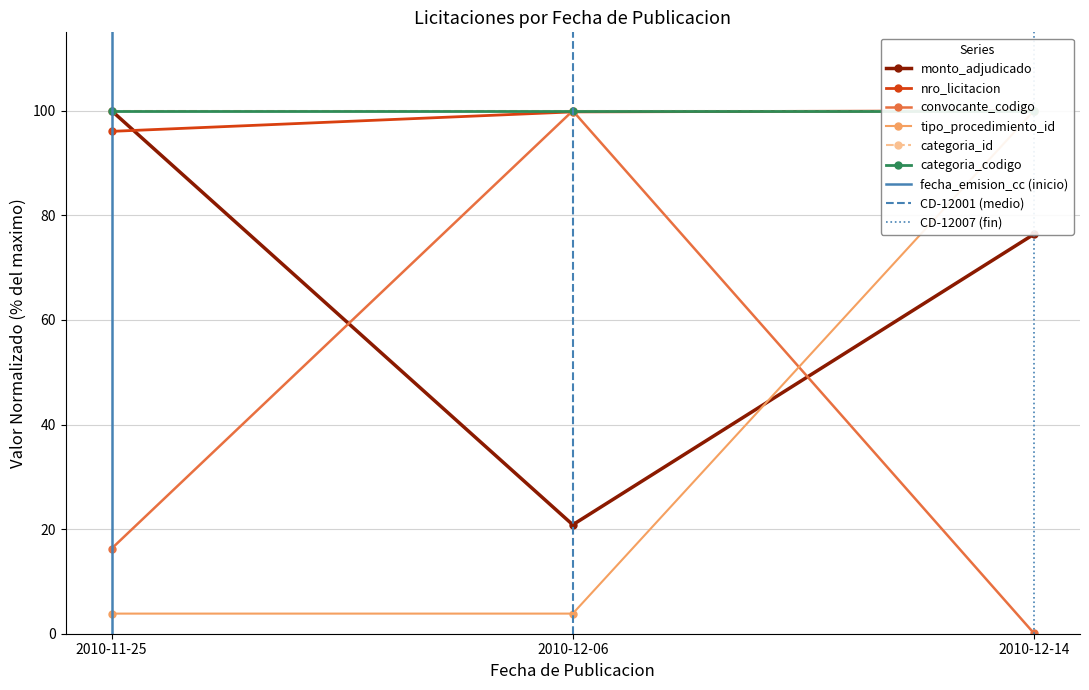

How many values in the monto_adjudicado series are below 76?

1